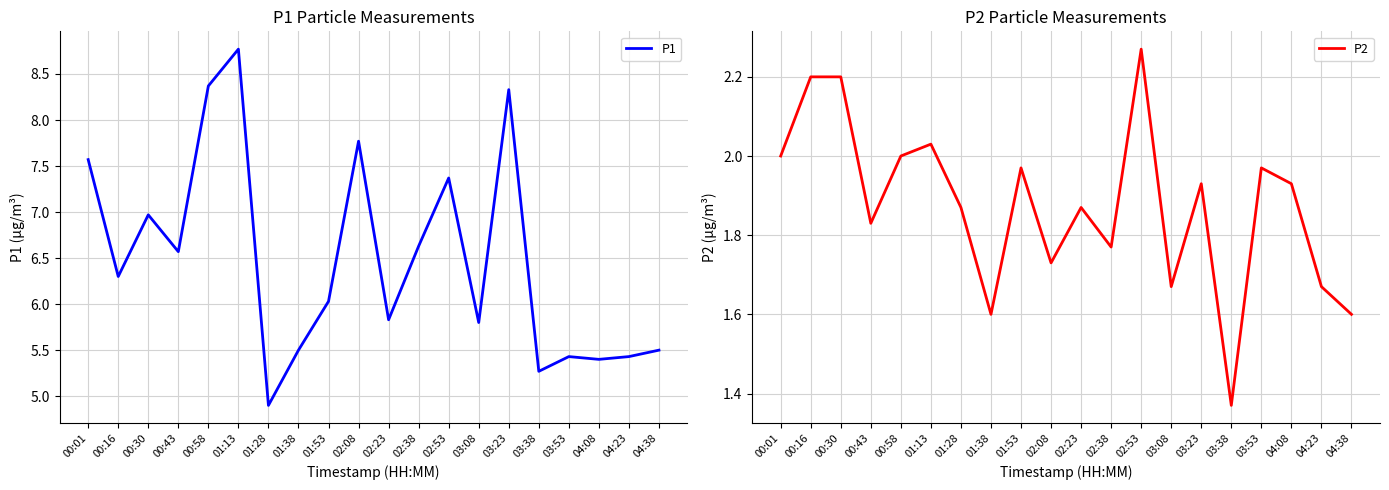

Is this an area chart (filled region under the line)?

No